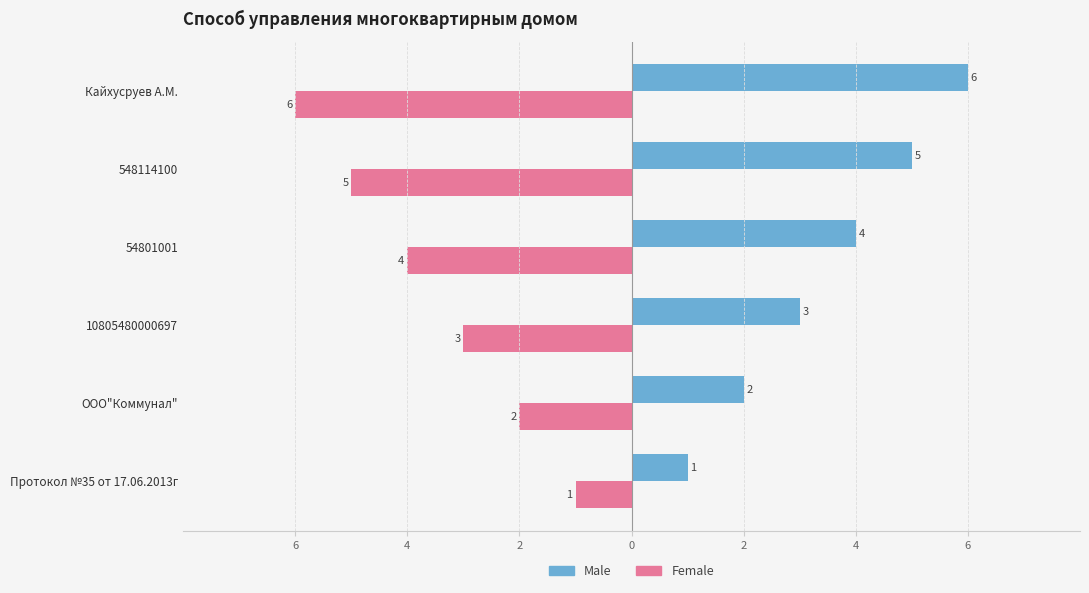

What is the label of the 5th bar from the left?

548114100